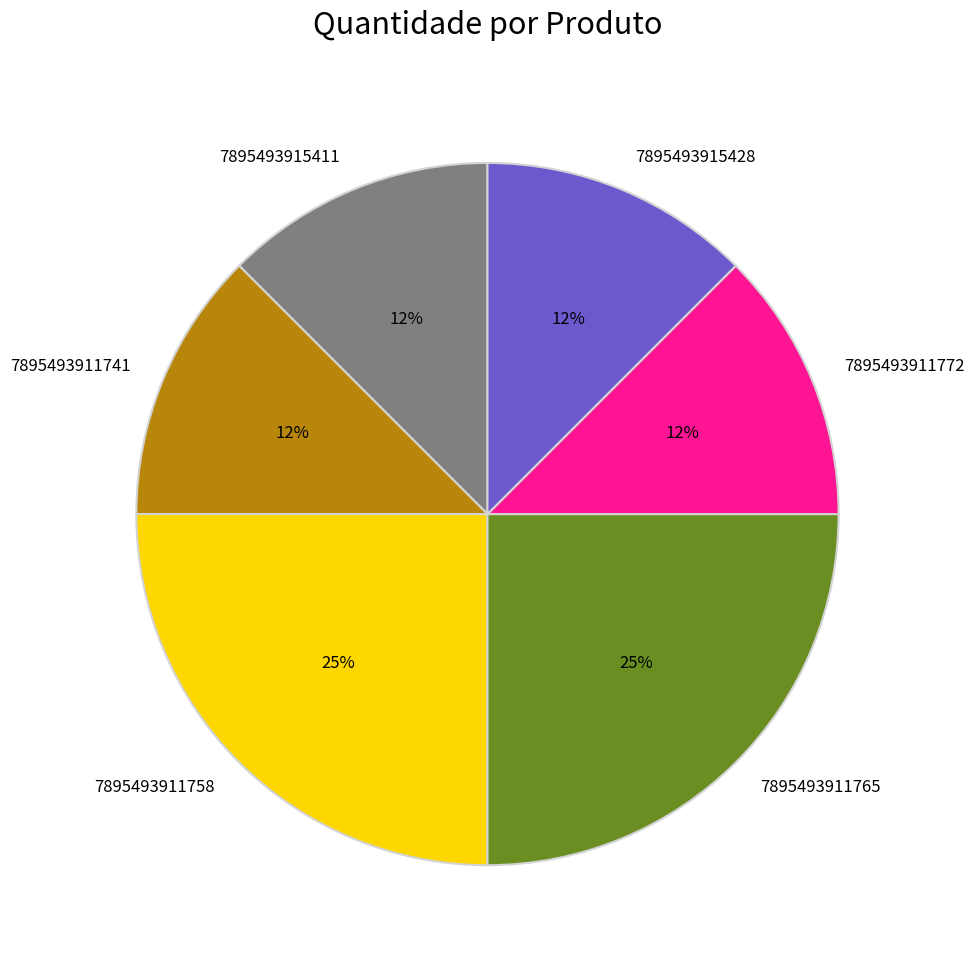

Approximately how many times larger is the value at 7895493911772 compared to 7895493911765?

0.5